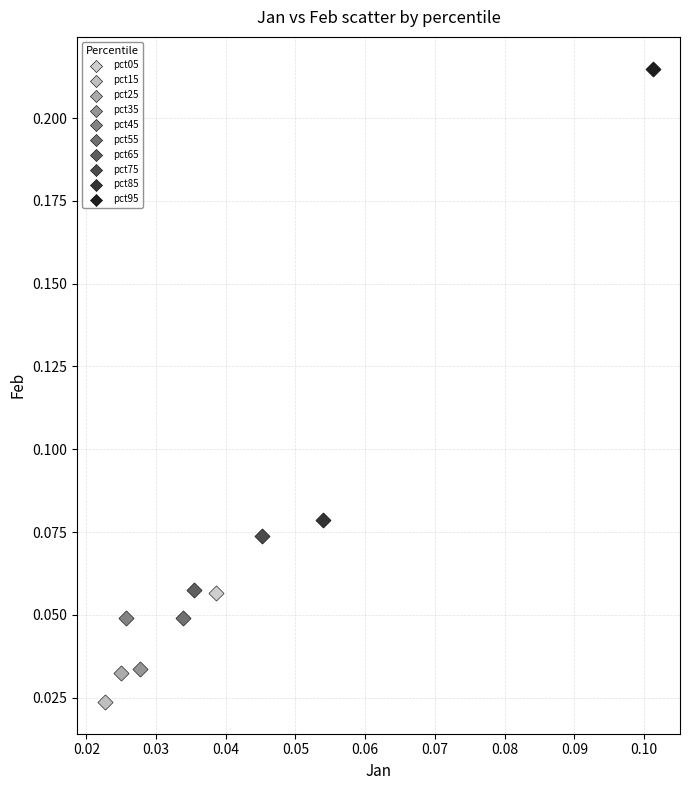

What are all the series names shown in the legend?

pct05, pct15, pct25, pct35, pct45, pct55, pct65, pct75, pct85, pct95